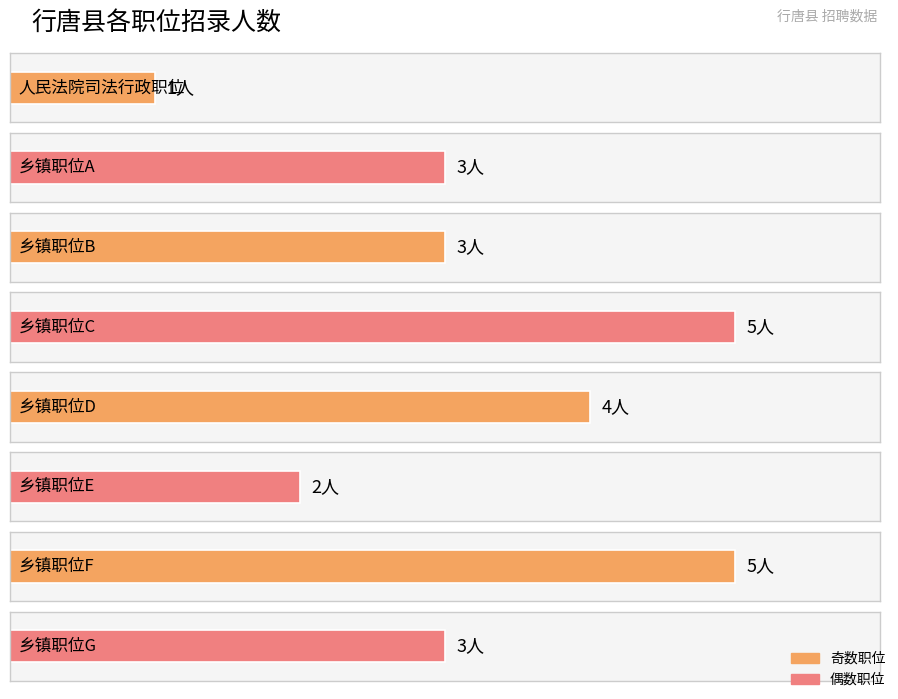

Reading left to right, what are all the values shown in this chart?

人民法院司法行政职位=1	乡镇职位A=3	乡镇职位B=3	乡镇职位C=5	乡镇职位D=4	乡镇职位E=2	乡镇职位F=5	乡镇职位G=3